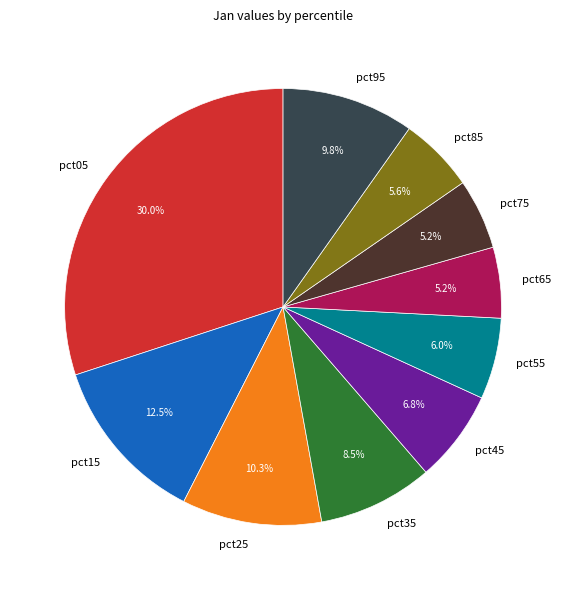

Is there any slice that represents more than half of the pie?

No